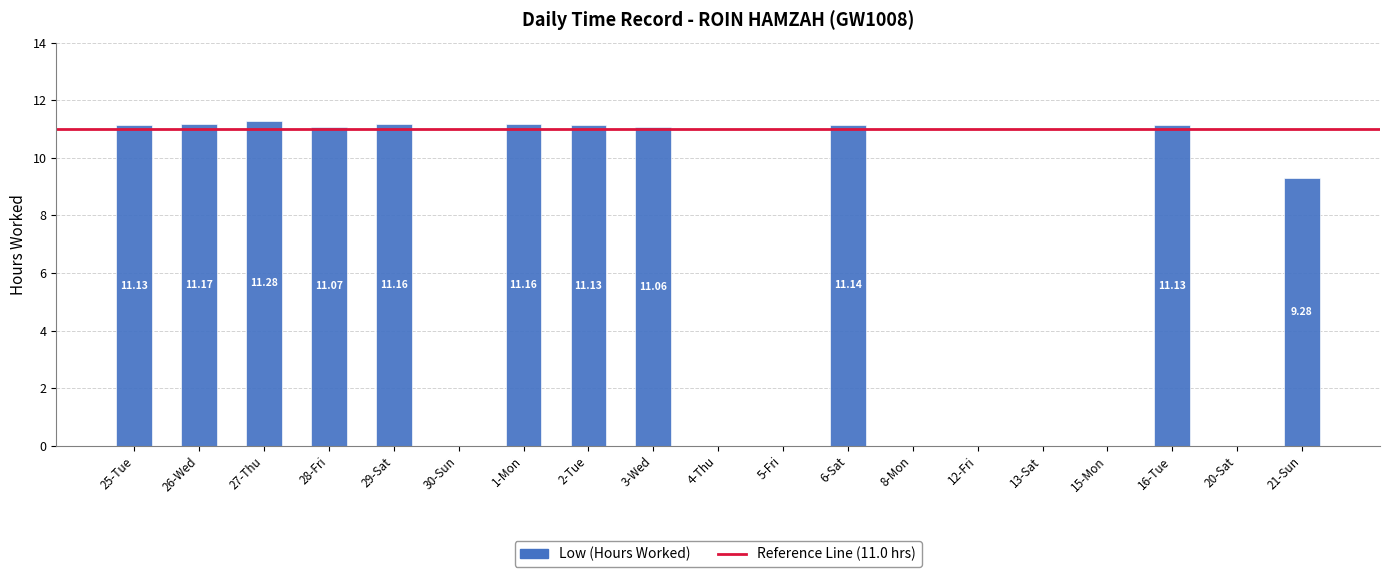

Reading left to right, list all the values displayed in this chart.

25-Tue=11.1	26-Wed=11.2	27-Thu=11.3	28-Fri=11.1	29-Sat=11.2	30-Sun=0.0	1-Mon=11.2	2-Tue=11.1	3-Wed=11.1	4-Thu=0.0	5-Fri=0.0	6-Sat=11.1	8-Mon=0.0	12-Fri=0.0	13-Sat=0.0	15-Mon=0.0	16-Tue=11.1	20-Sat=0.0	21-Sun=9.3